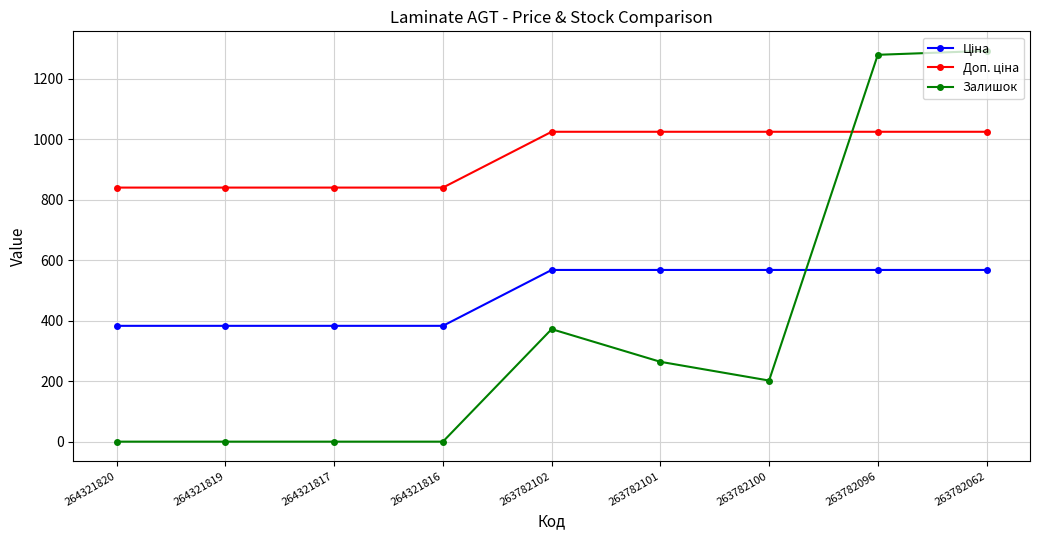

At how many categories does at least one series exceed 70?

9